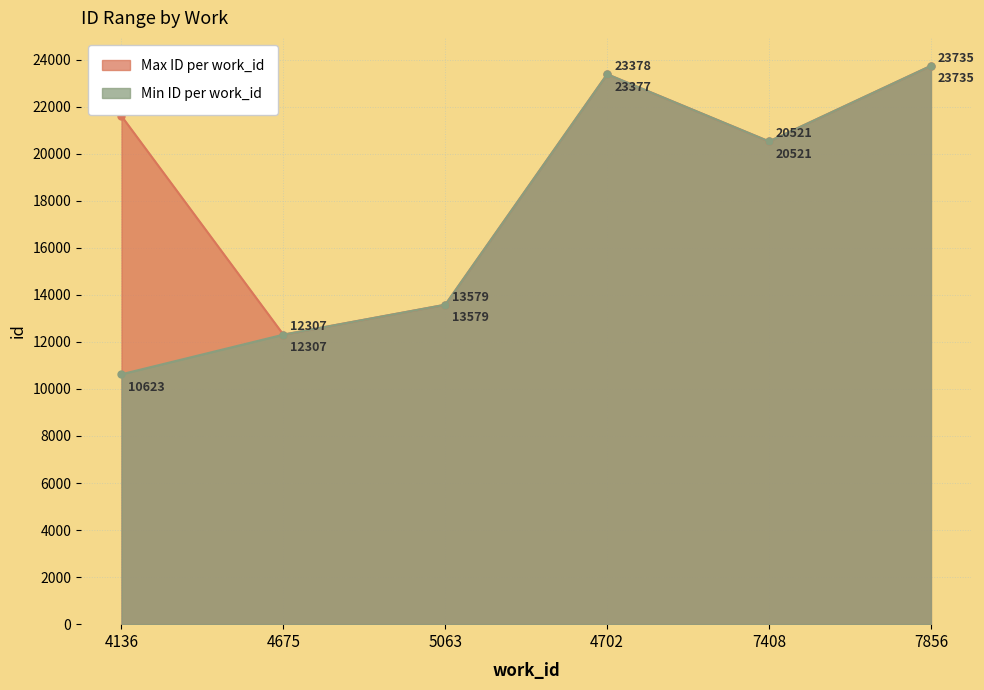

How many interior local peaks does the Min ID per work_id series have?

1